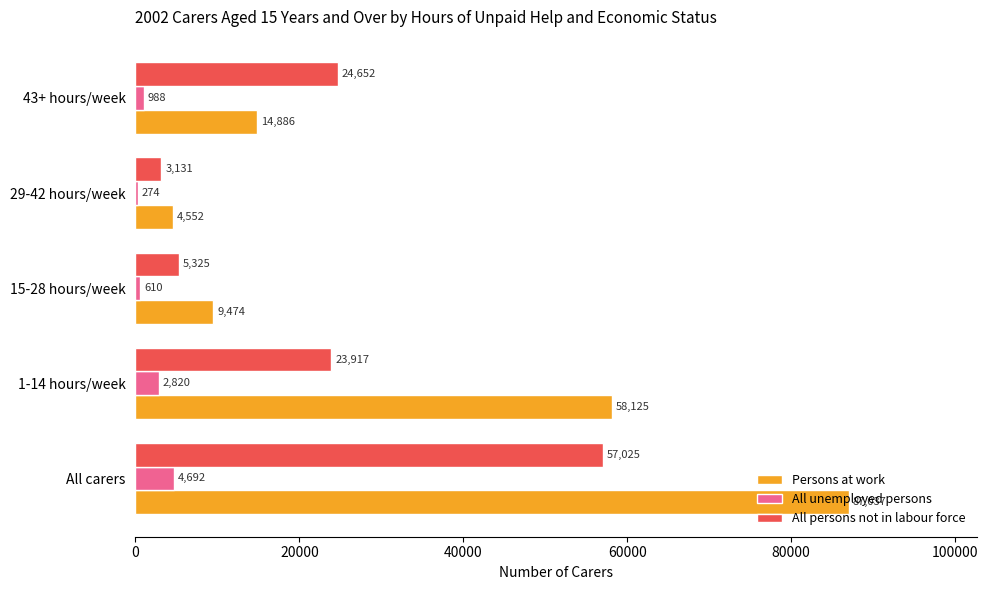

Which series has the largest total across all categories?

Persons at work